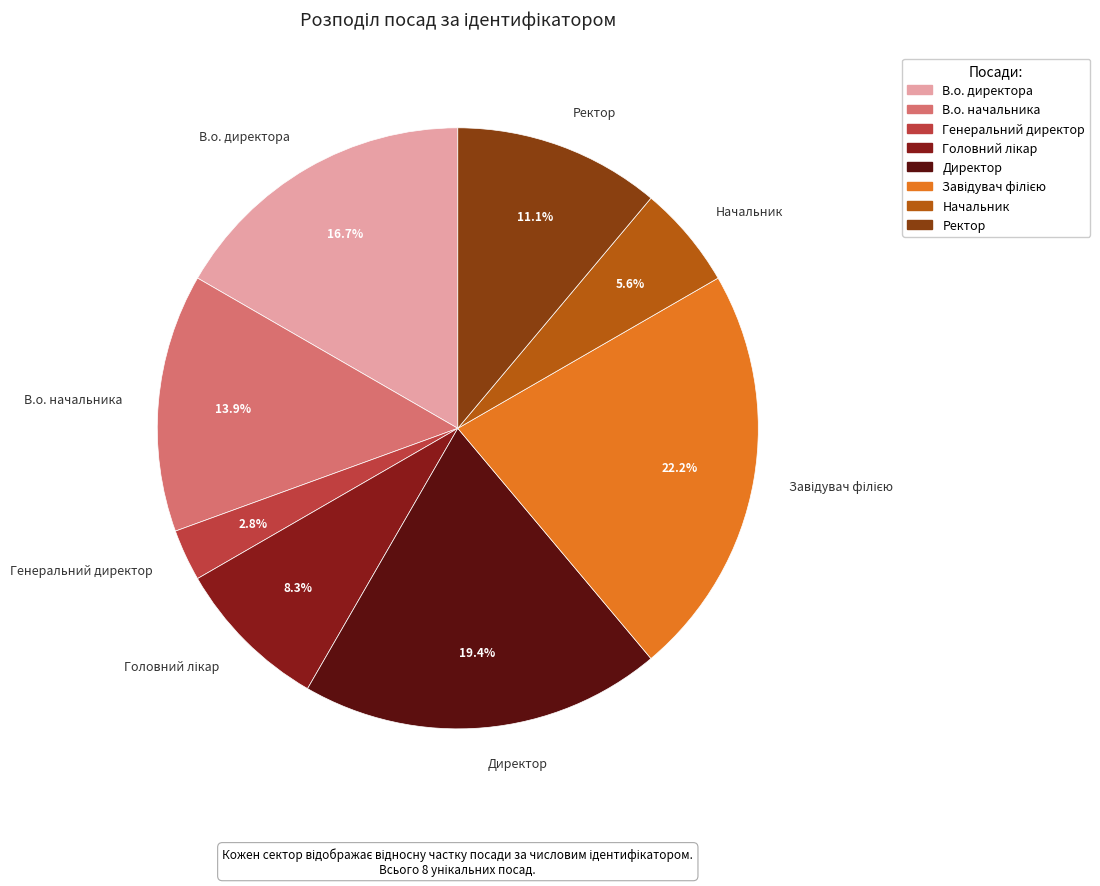

Combined, what portion of the pie is Директор and Генеральний директор?

22.2%